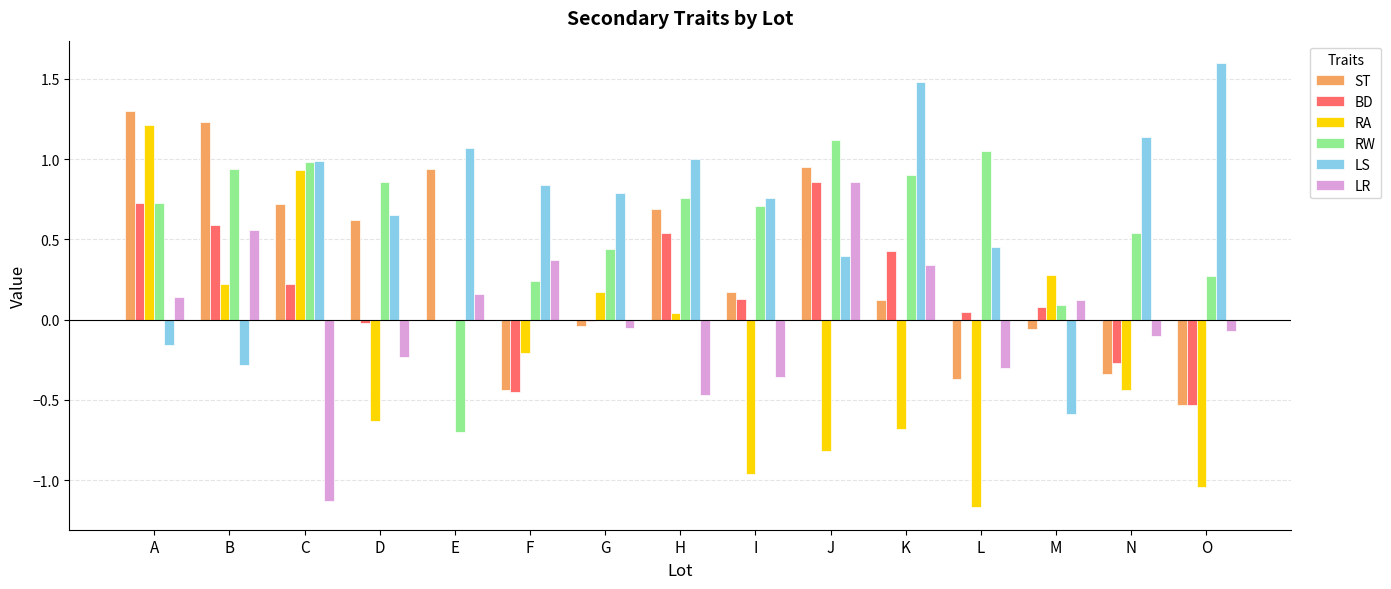

Which category has the highest value in the ST series?

A